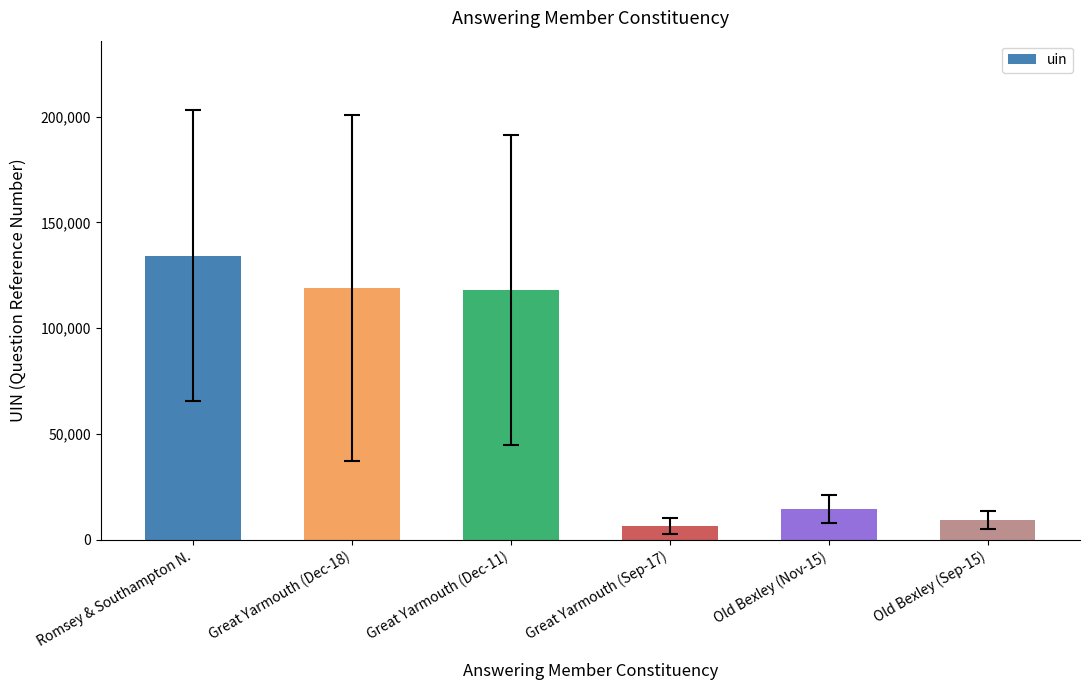

Are the bars grouped side by side (vs. stacked)?

No